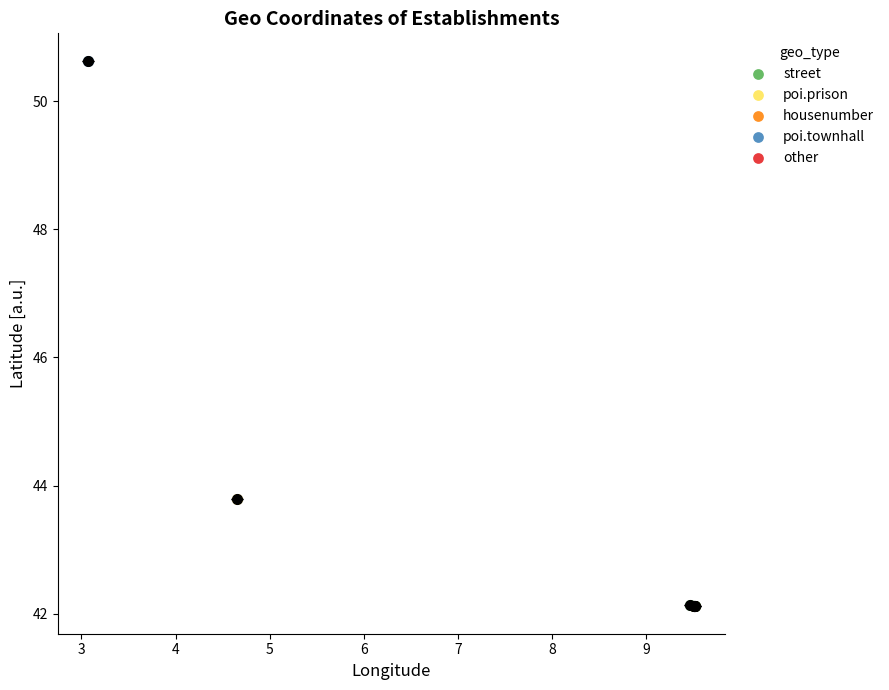

Which series contains the highest Y value?

poi.townhall